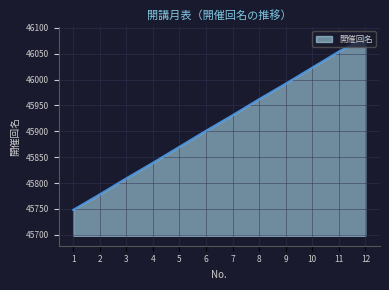

True or false: the data shows 79525 at 10.

False